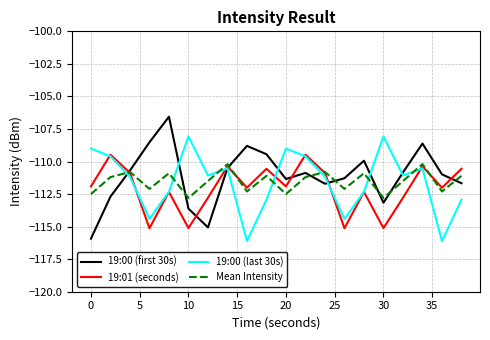

Which series ends up on top after the final intersection of 19:00 (last 30s) and Mean Intensity?

Mean Intensity